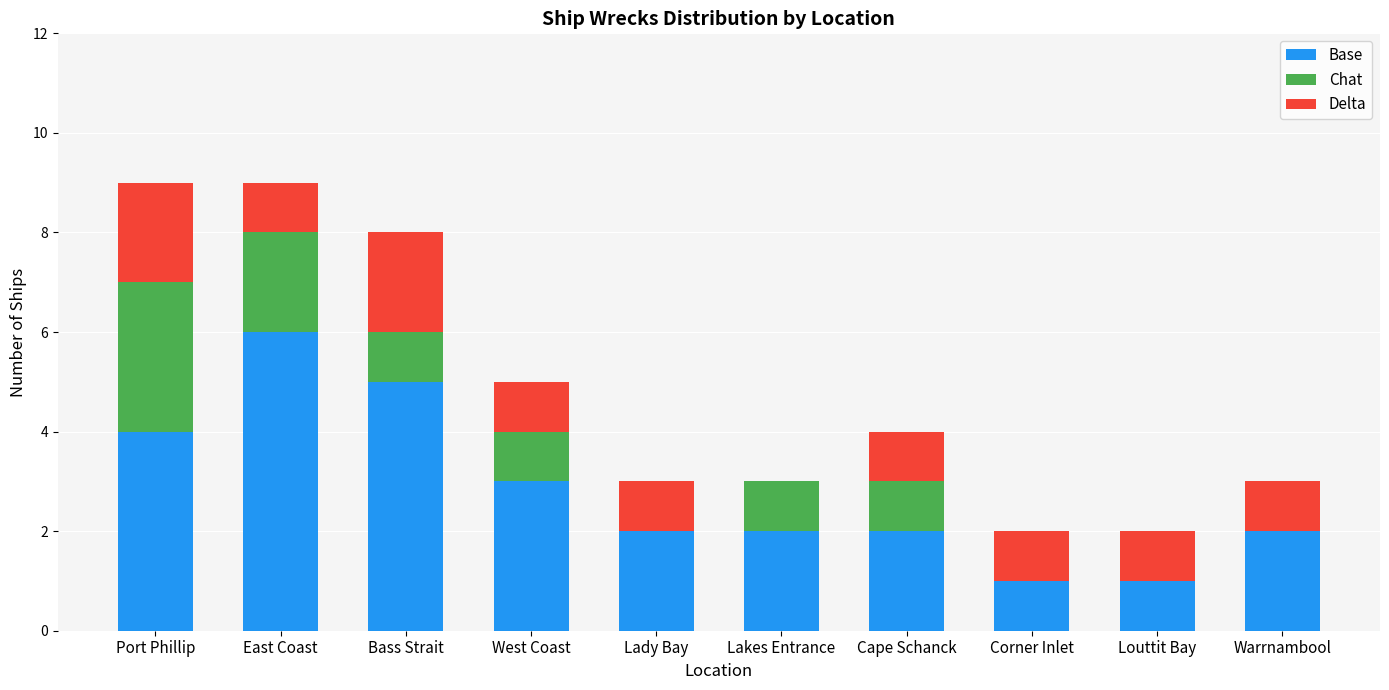

Is it true that Base equals 1 at Louttit Bay?

True